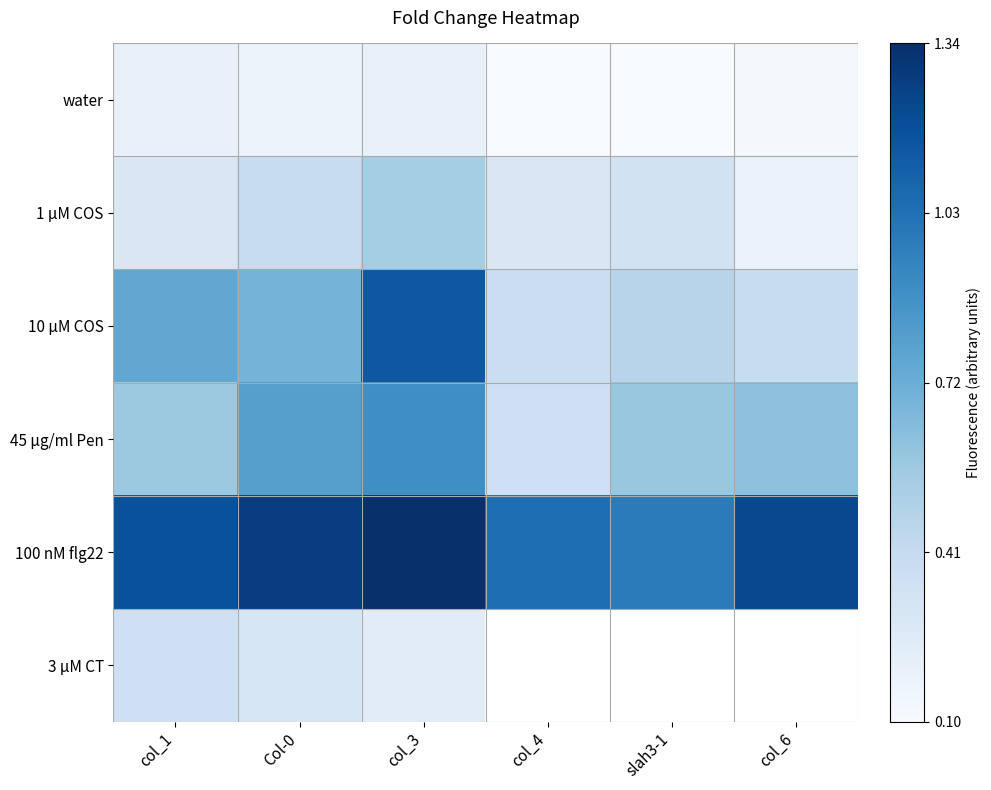

What is the highest value of the 10 µM COS series?

1.2